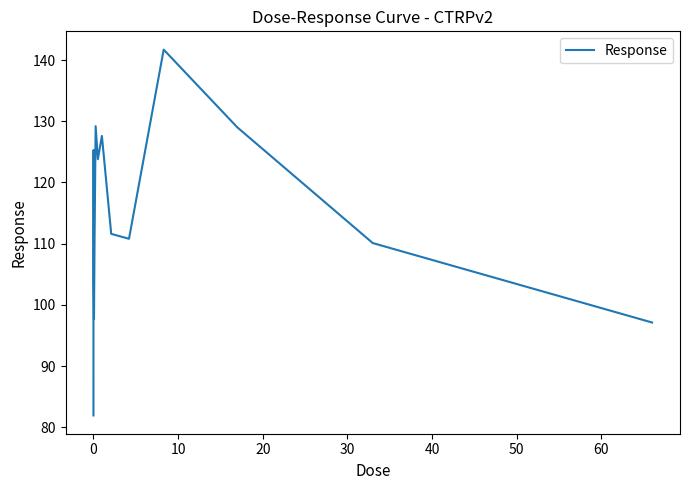

What is the maximum value shown in the chart?

141.7